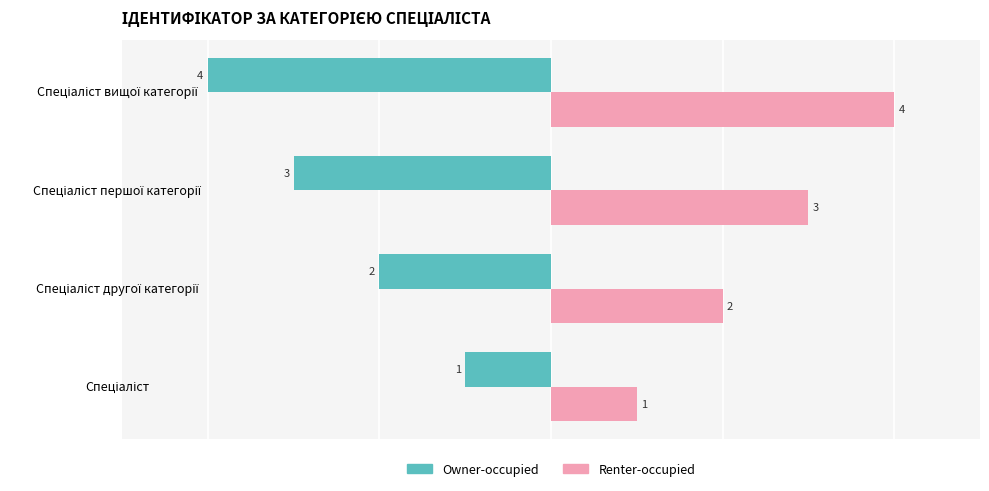

Rank the series by their average value, from lowest to highest.

Owner-occupied, Renter-occupied